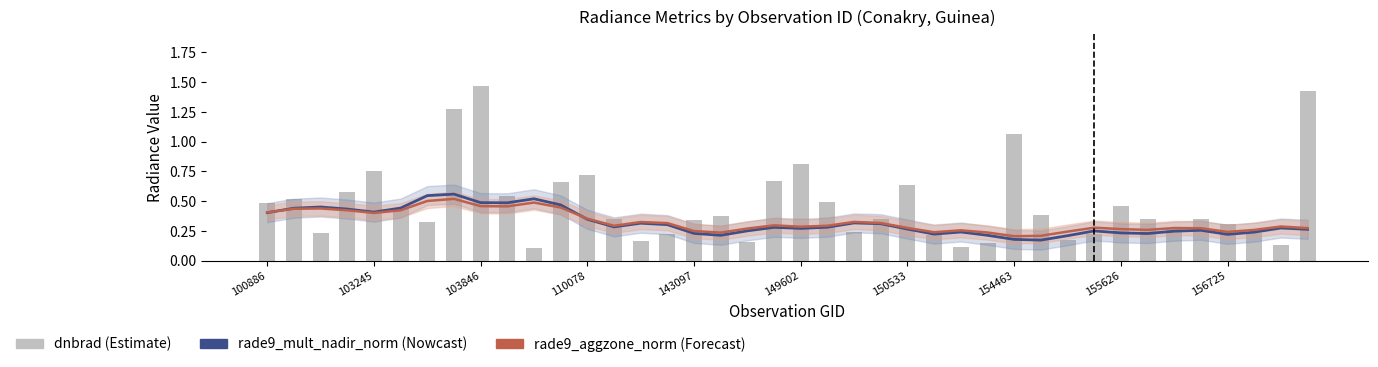

Which has a higher value, 28 or 37?

37